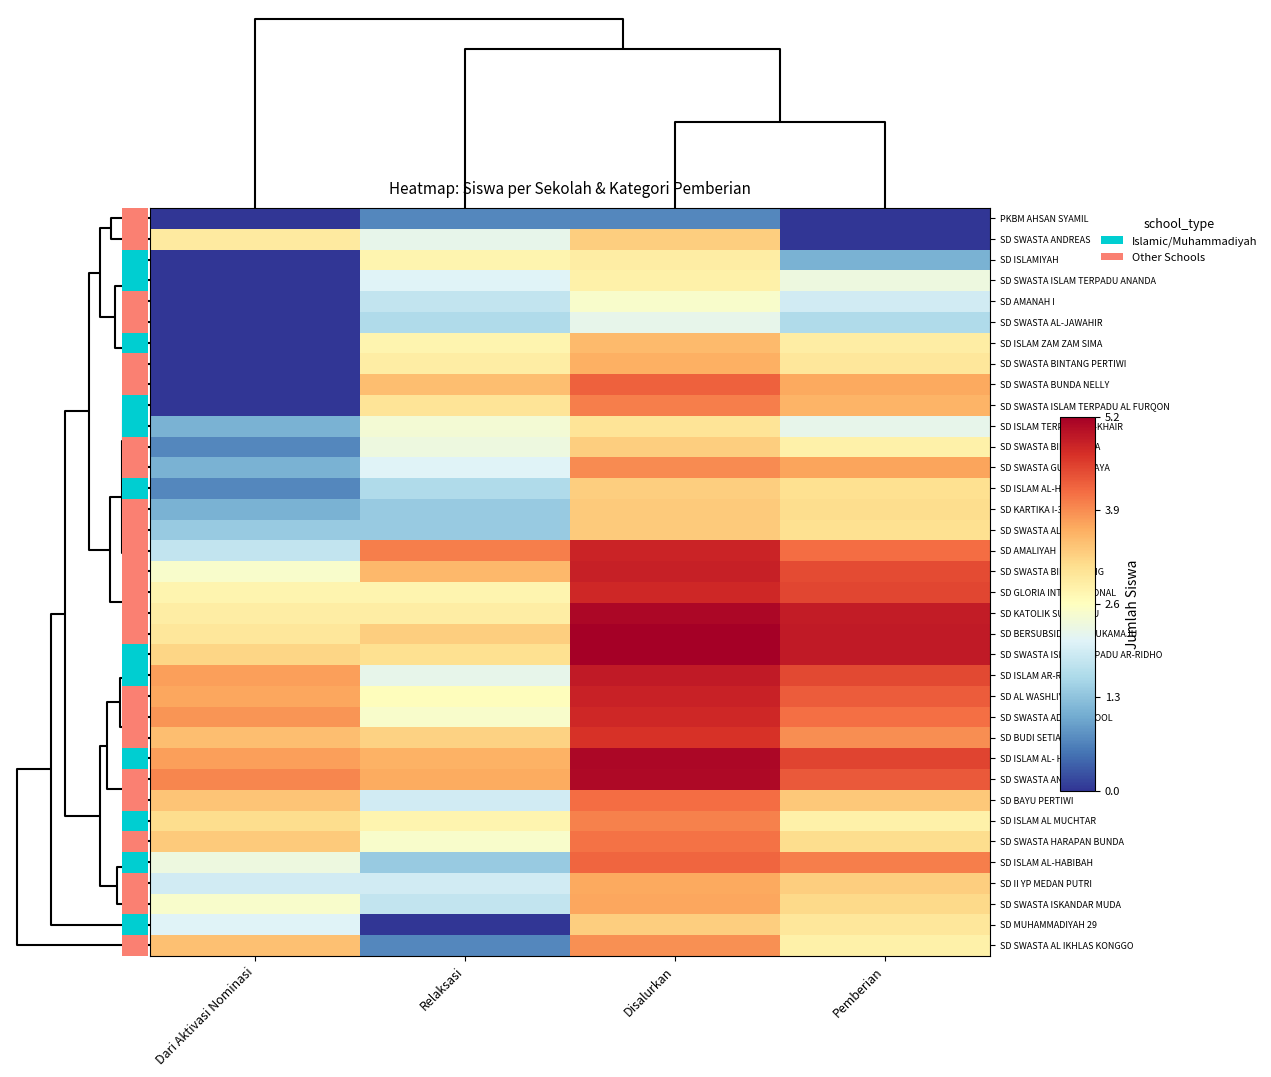

How many distinct data groups are displayed?

36